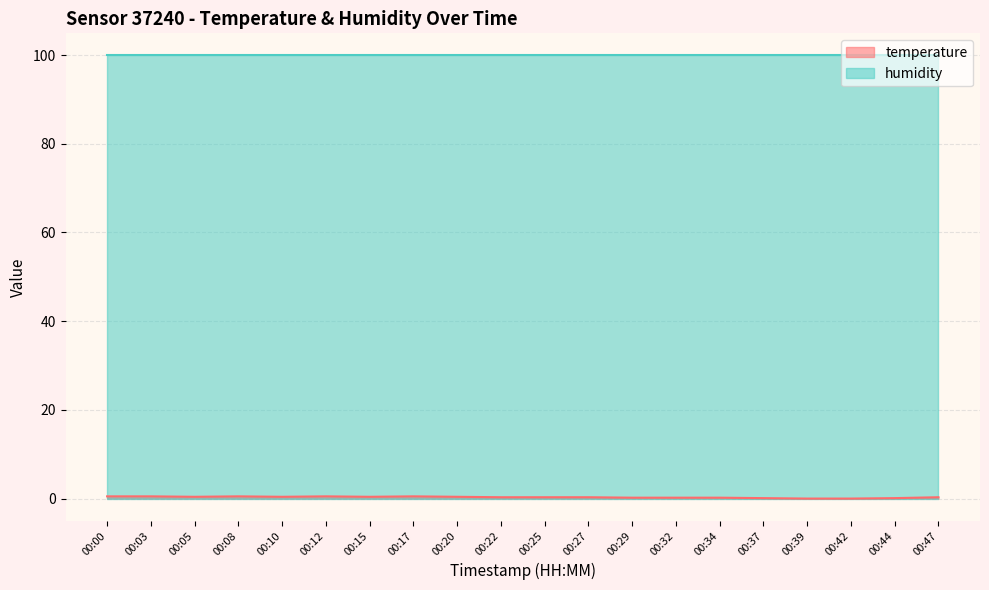

At which category does the data reach its first local valley?

00:05